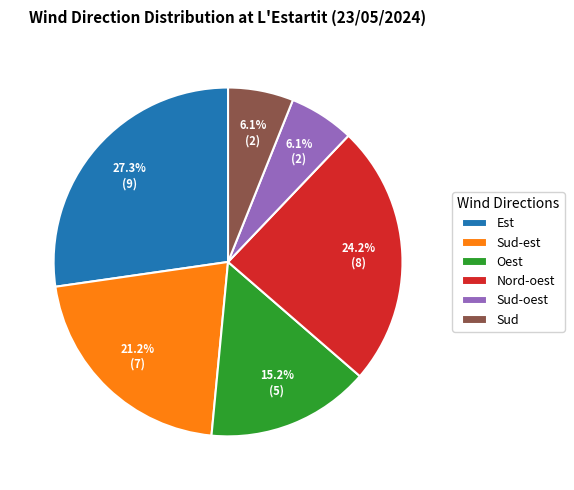

To the nearest percent, what is the difference between the largest and smallest slice percentages?

21%